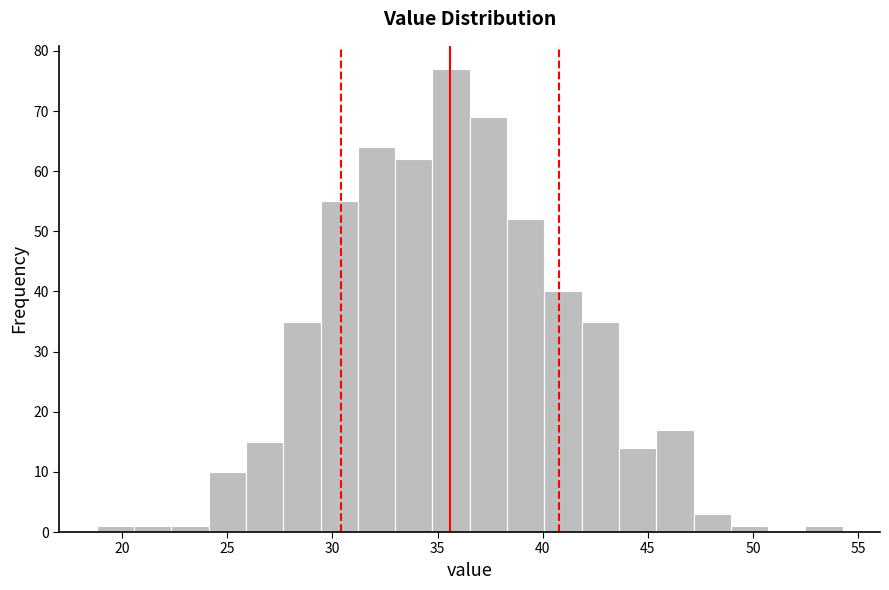

Around what value on the x-axis is the tallest bar? Give the approximate position of its centre, as read against the axis.

35.5